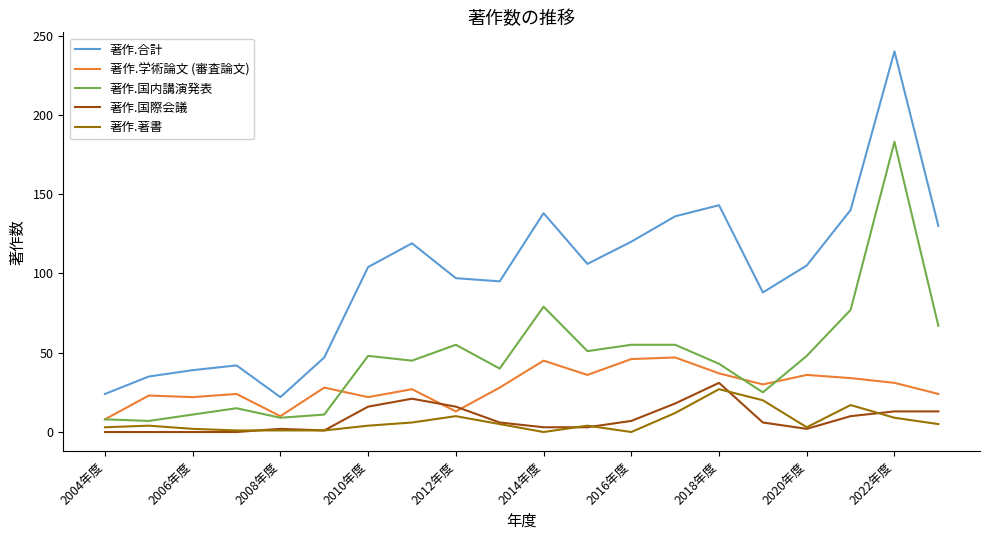

Which series has the widest spread of values?

著作.合計